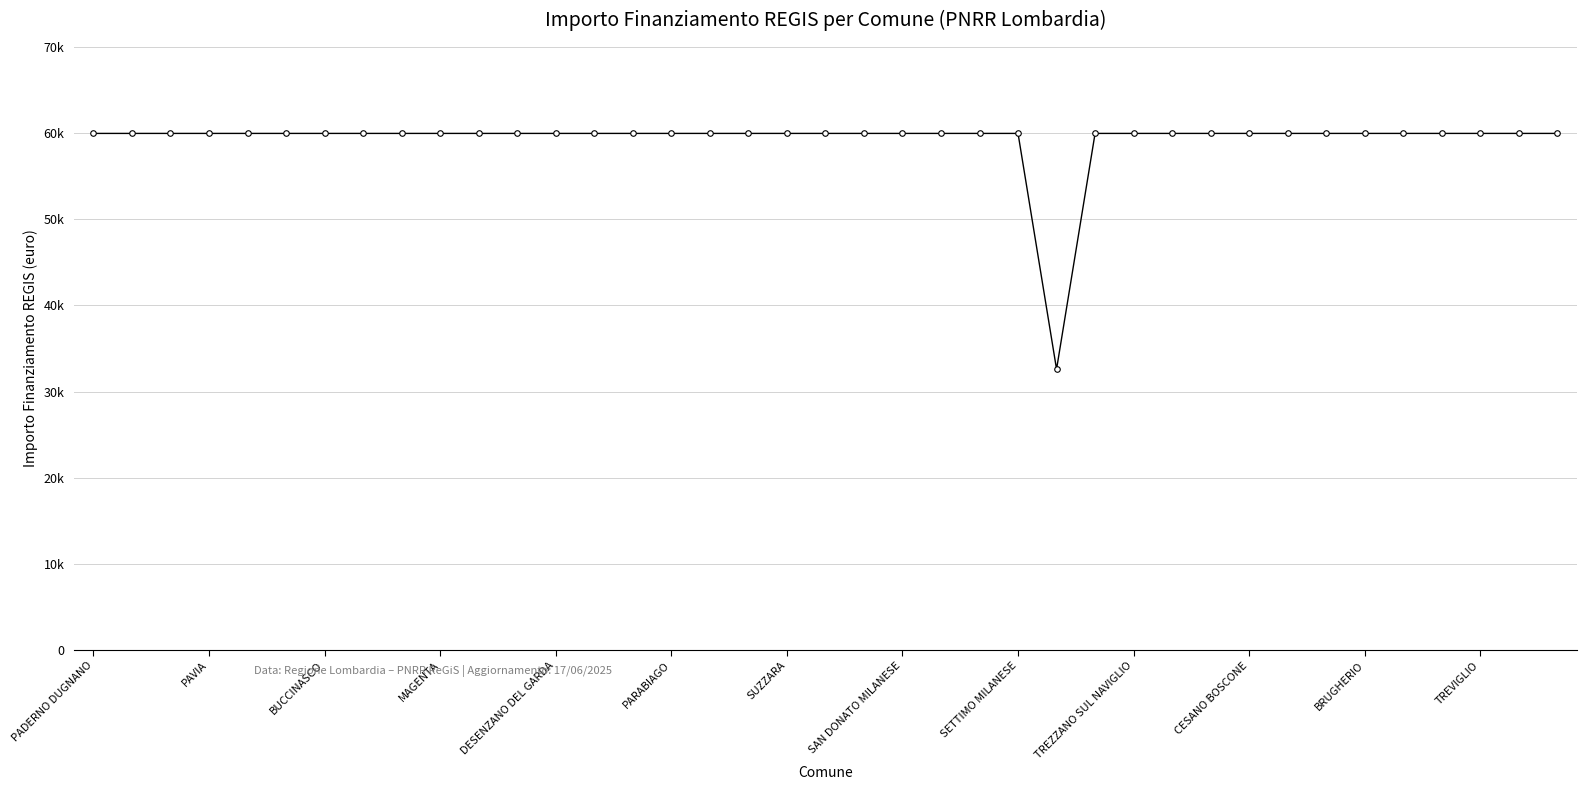

List the labels in order of value, smallest first.

25, PADERNO DUGNANO, PAVIA, BUCCINASCO, MAGENTA, DESENZANO DEL GARDA, PARABIAGO, SUZZARA, SAN DONATO MILANESE, SETTIMO MILANESE, TREZZANO SUL NAVIGLIO, CESANO BOSCONE, BRUGHERIO, TREVIGLIO, 13, 14, 15, 16, 17, 18, 19, 20, 21, 22, 23, 24, 26, 27, 28, 29, 30, 31, 32, 33, 34, 35, 36, 37, 38